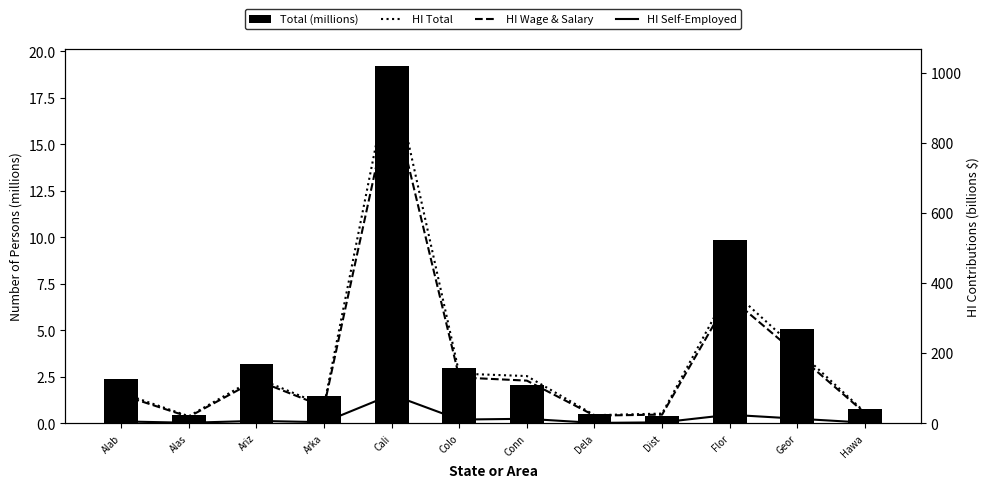

What are all the series names shown in the legend?

Total (millions), HI Total, HI Wage & Salary, HI Self-Employed